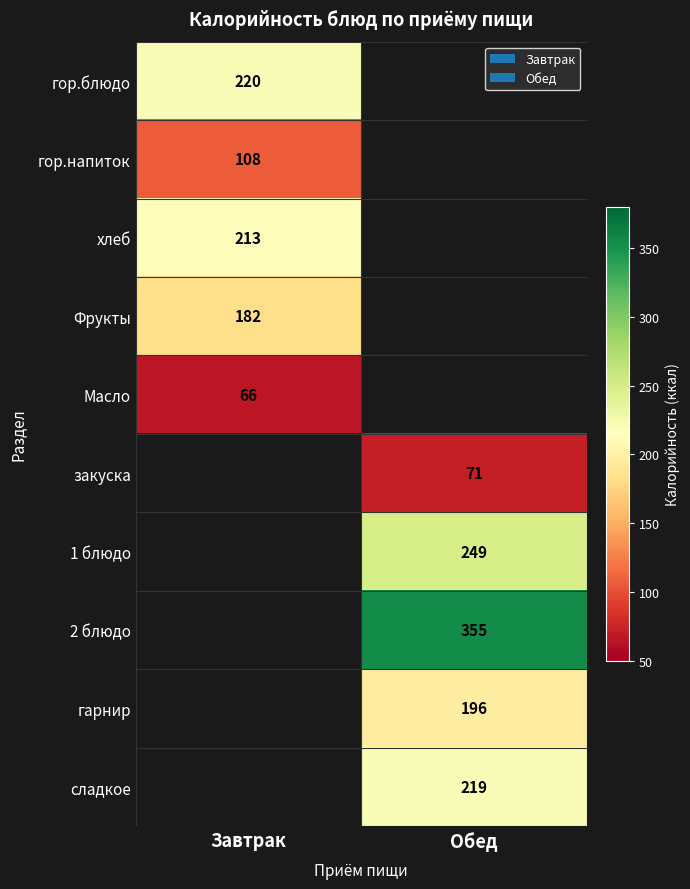

True or false: Фрукты has a value of 182 at Завтрак.

True